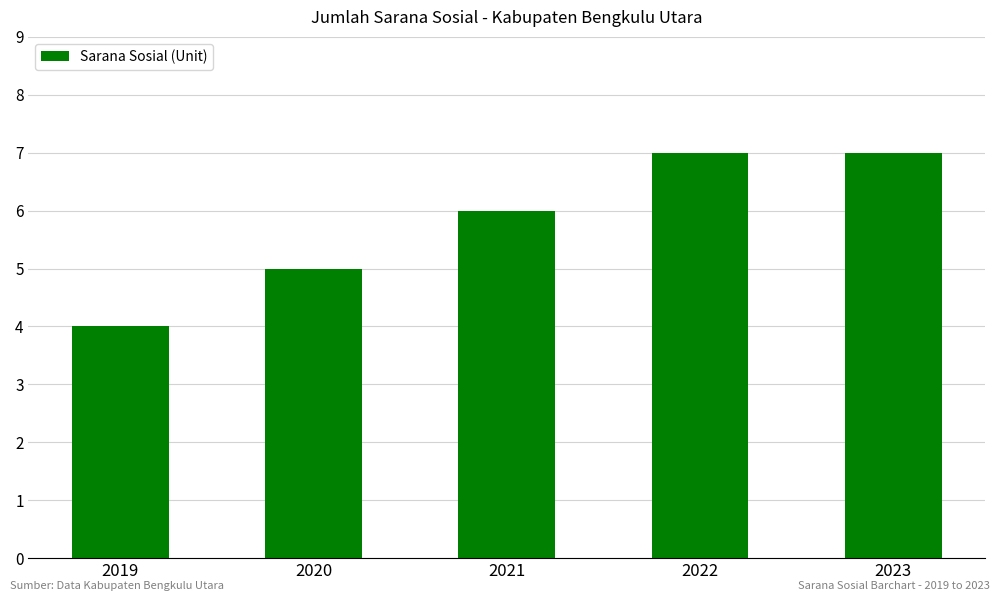

What is the average value?

6